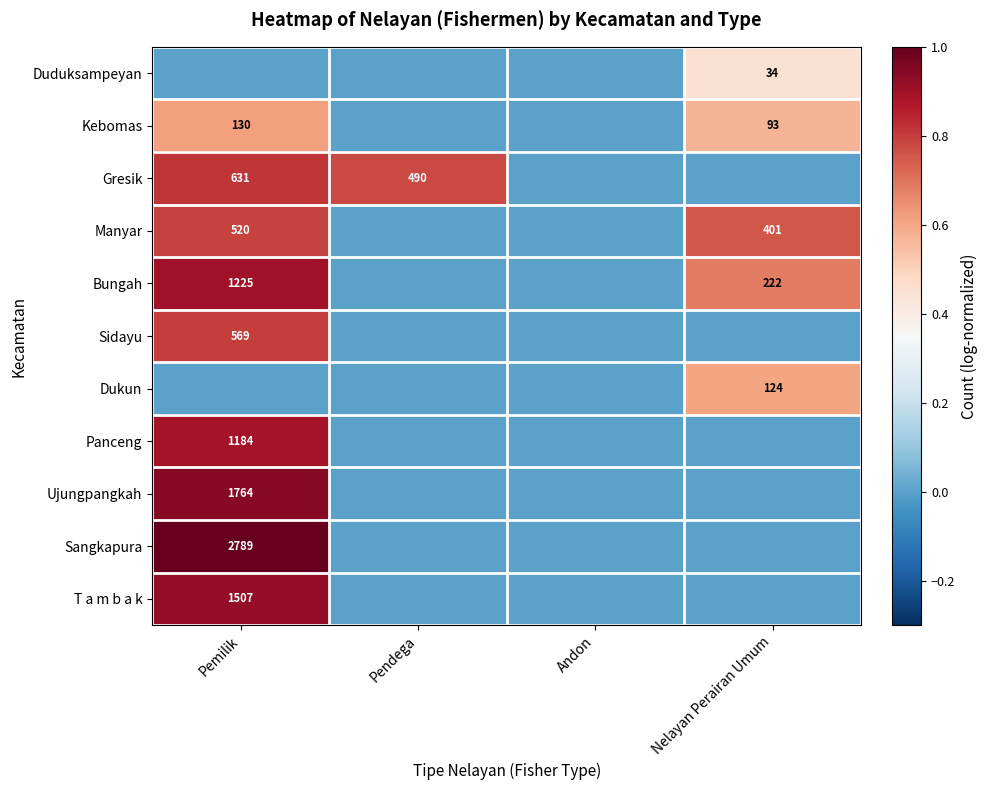

Is it true that Ujungpangkah equals 2780 at Pemilik?

False